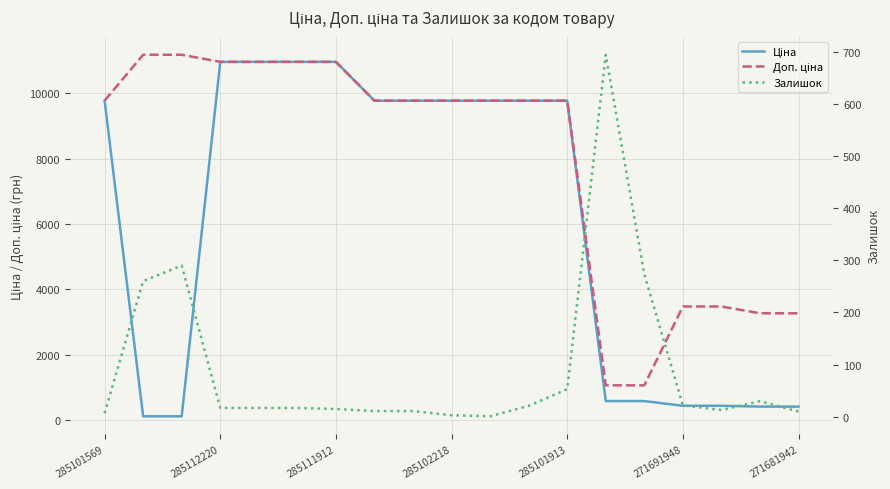

True or false: Доп. ціна has more than 0 points higher than both neighbors.

False